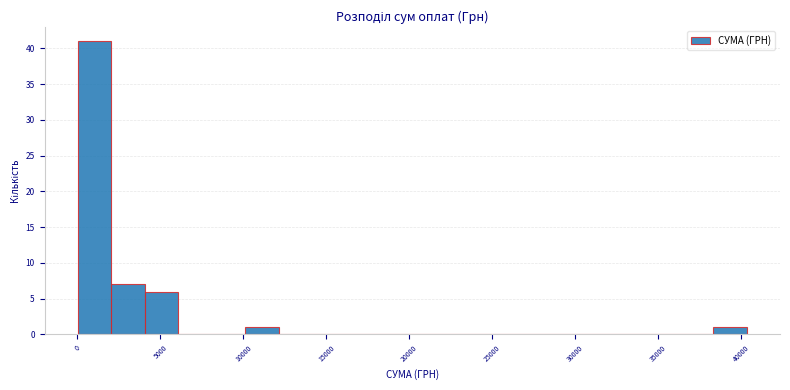

Reading left to right, transcribe this chart: for each bar, give the range it covers on the x-axis and its height. Neither the bar edges nor the heights are printed on the chart, so give them approximately, as read against the axes.

0 to 2000: 41
2000 to 4000: 7
4000 to 6000: 6
6000 to 8000: 0
8000 to 10000: 0
10000 to 12000: 1
12000 to 14000: 0
14000 to 16000: 0
16000 to 18000: 0
18000 to 20000: 0
20000 to 22000: 0
22000 to 24000: 0
24000 to 26000: 0
26000 to 28000: 0
28000 to 30000: 0
30000 to 32500: 0
32500 to 34500: 0
34500 to 36500: 0
36500 to 38500: 0
38500 to 40500: 1